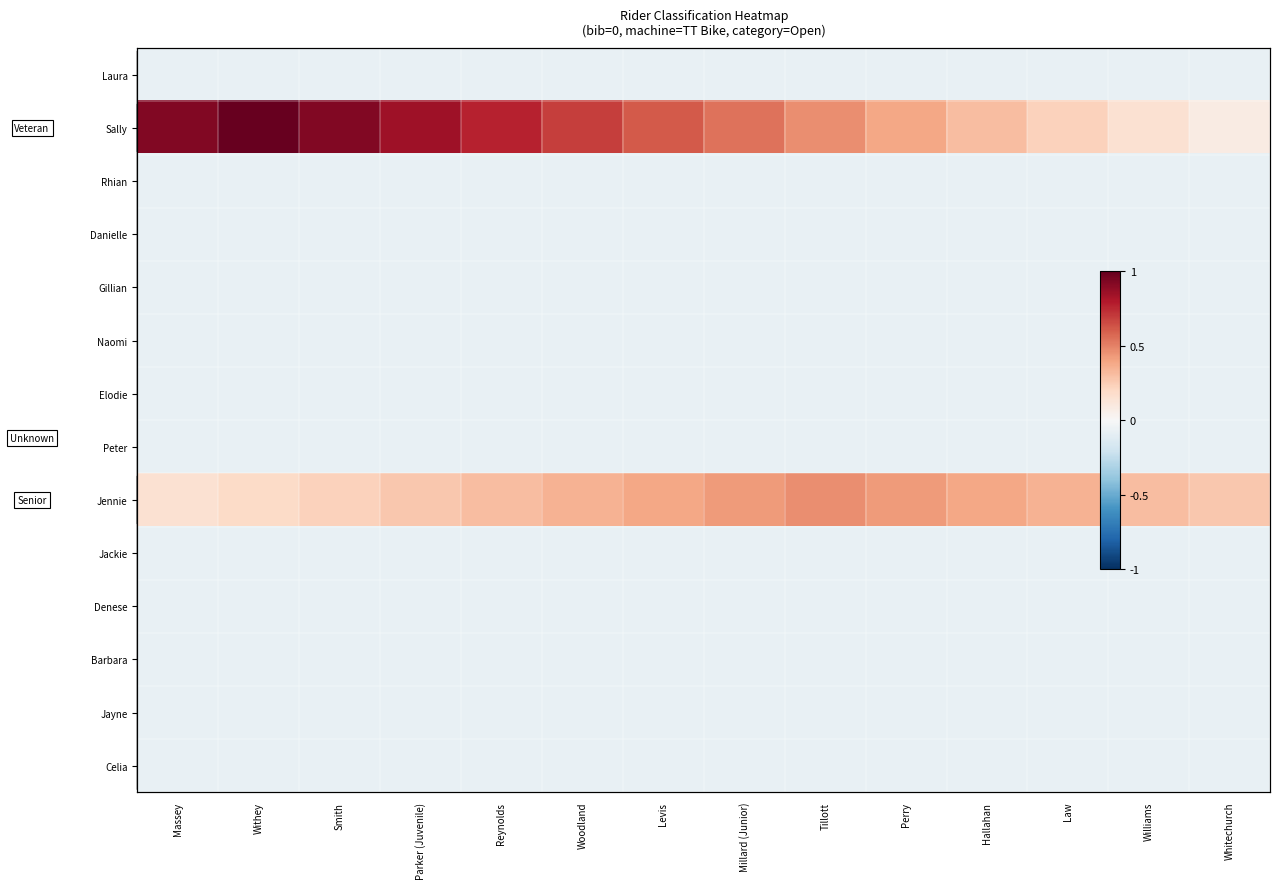

Which series has the largest total across all categories?

Sally